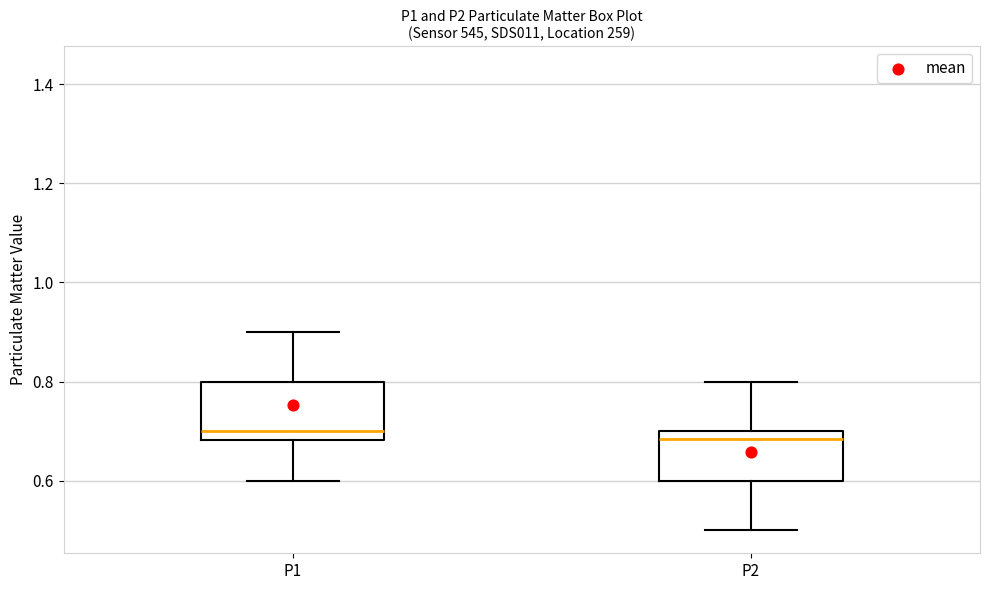

Where does the upper whisker of the box for P2 end on the y-axis? The values are not printed on the chart, so give them approximately, as read against the axis.

0.80